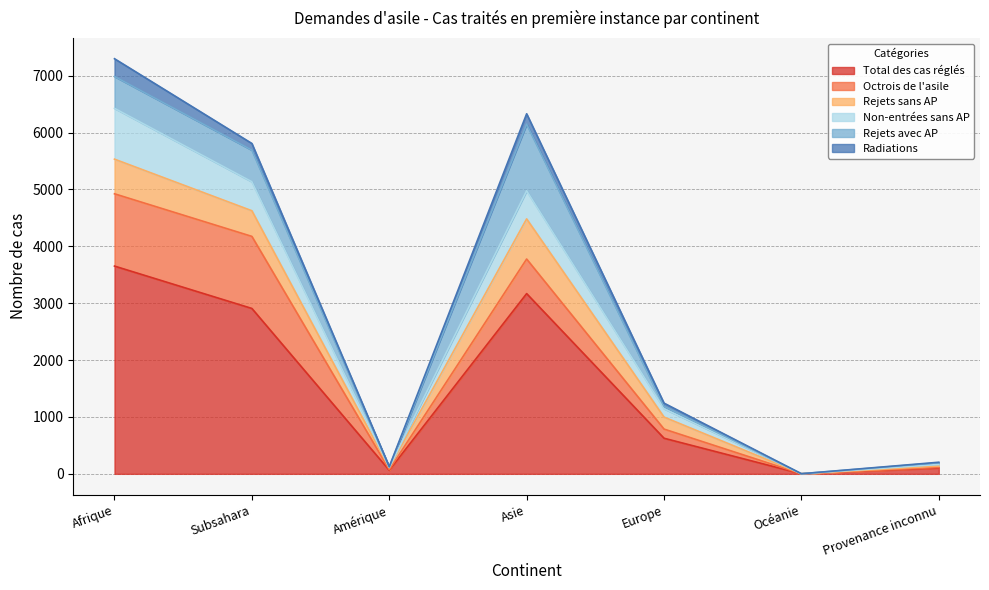

Does the chart have visible grid lines?

Yes